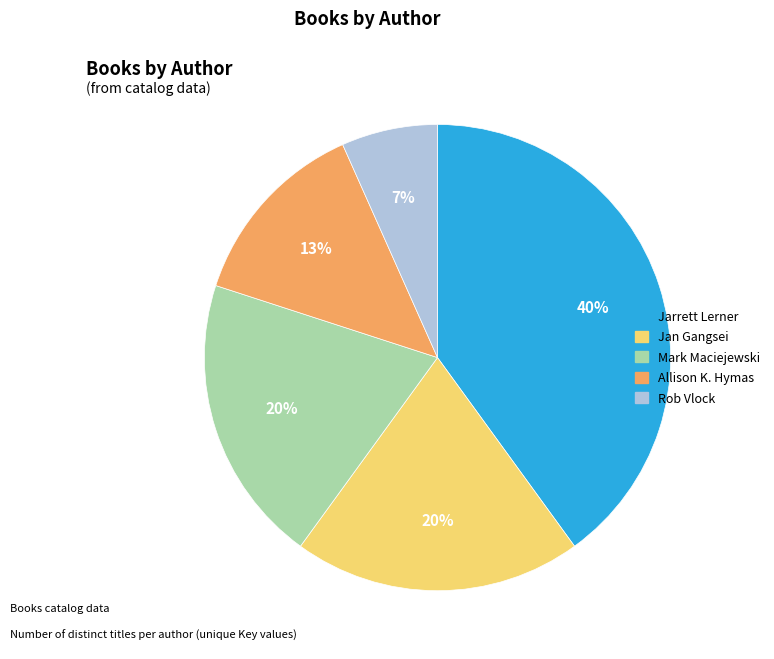

Do Rob Vlock and Jarrett Lerner together represent more than half of the pie?

No